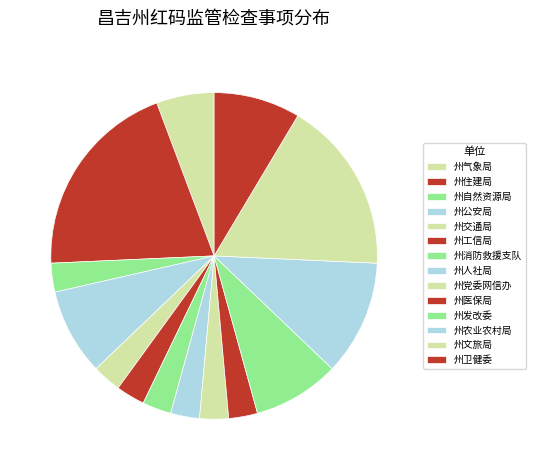

The 州交通局 slice represents 3% of the pie. True or false?

True